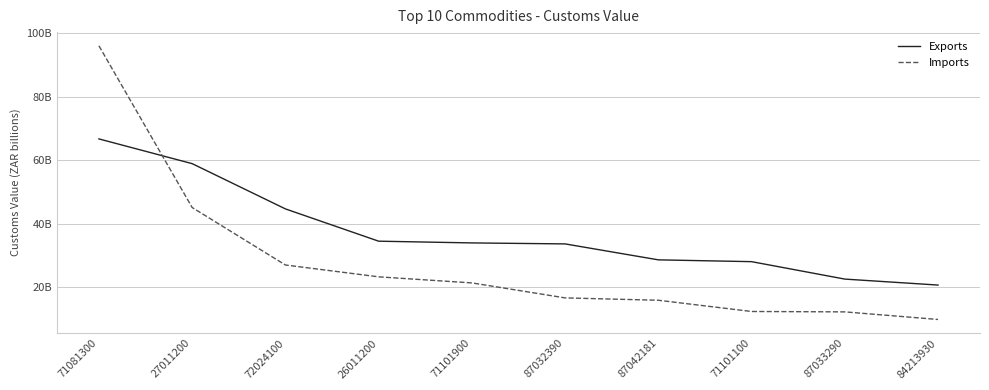

What are all the series names shown in the legend?

Exports, Imports